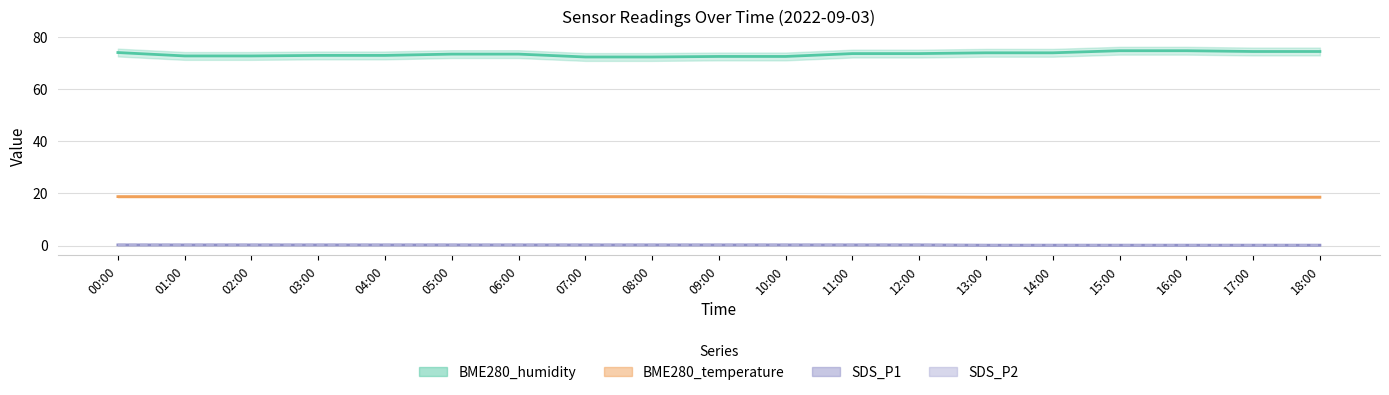

True or false: SDS_P1 has a value of 0.1 at 08:00.

False